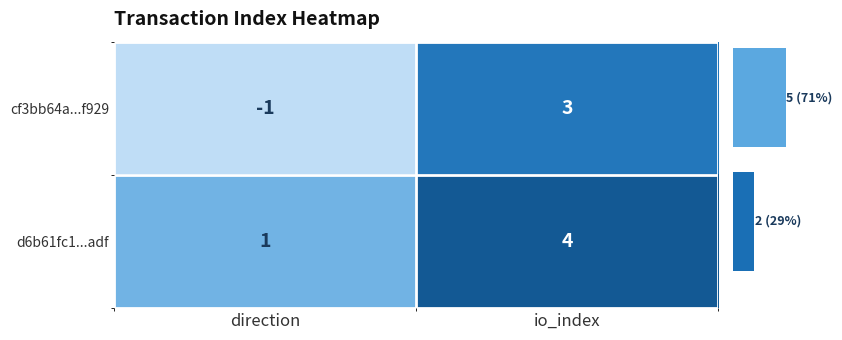

Between io_index and direction, which is larger?

io_index